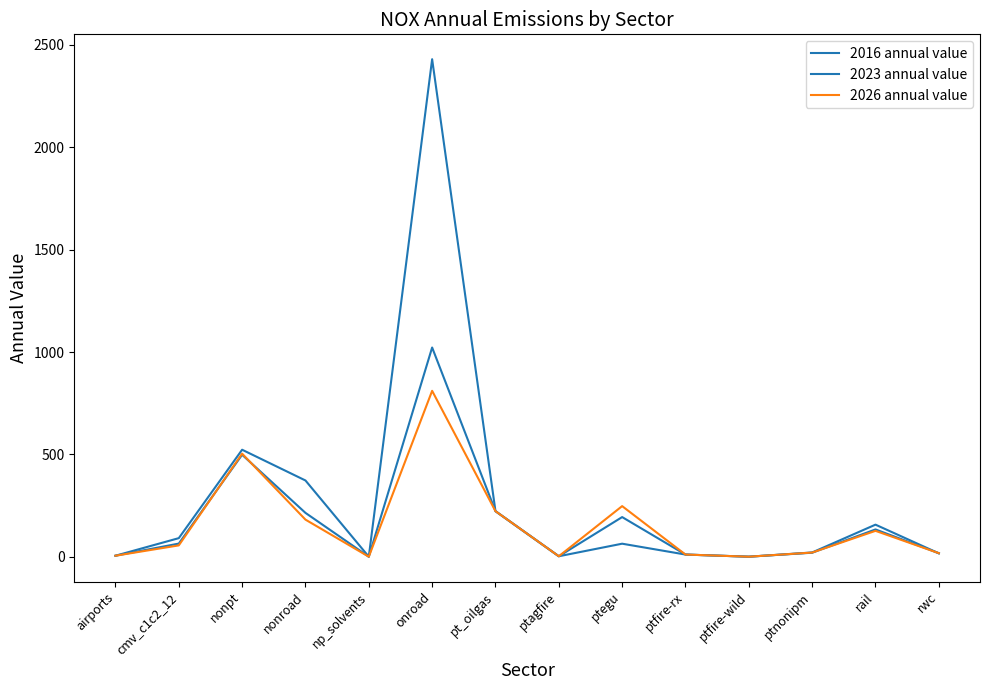

Reading left to right, transcribe all the data shown in this chart.

2016 annual value: airports=4.8	cmv_c1c2_12=90.7	nonpt=522.6	nonroad=372.4	np_solvents=0.0	onroad=2430.3	pt_oilgas=222.5	ptagfire=2.2	ptegu=193.6	ptfire-rx=10.5	ptfire-wild=0.1	ptnonipm=20.7	rail=156.6	rwc=16.4
2023 annual value: airports=4.8	cmv_c1c2_12=64.1	nonpt=498.1	nonroad=214.1	np_solvents=0.0	onroad=1021.9	pt_oilgas=222.5	ptagfire=2.2	ptegu=63.6	ptfire-rx=10.5	ptfire-wild=0.1	ptnonipm=19.5	rail=133.2	rwc=17.1
2026 annual value: airports=4.9	cmv_c1c2_12=55.3	nonpt=503.4	nonroad=181.1	np_solvents=0.0	onroad=810.3	pt_oilgas=222.5	ptagfire=2.2	ptegu=247.1	ptfire-rx=10.5	ptfire-wild=0.1	ptnonipm=20.3	rail=126.3	rwc=17.3